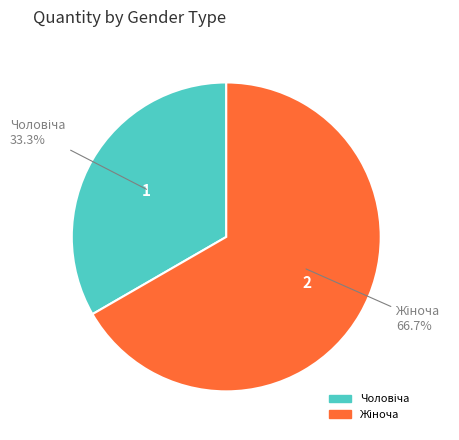

How many slices are in this pie chart?

2